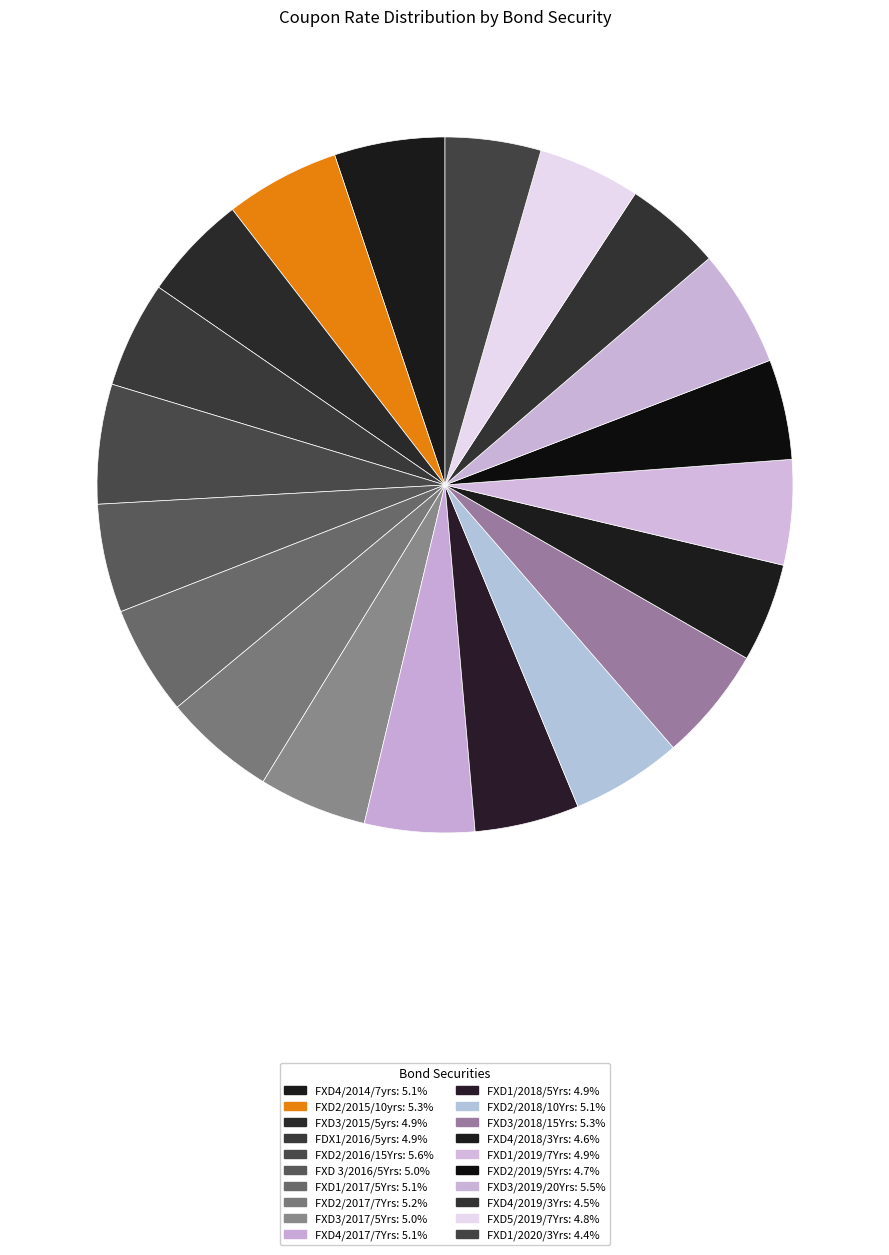

Do FXD4/2018/3Yrs and FXD4/2017/7Yrs together represent more than half of the pie?

No